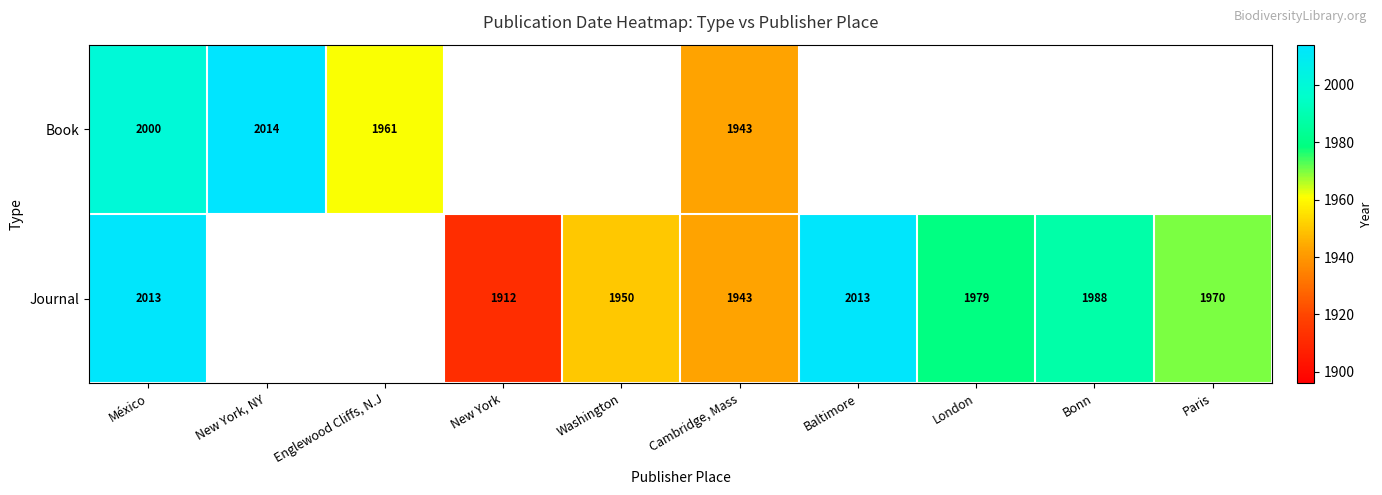

Is the value of Journal at Bonn greater than the value of Book at México?

No